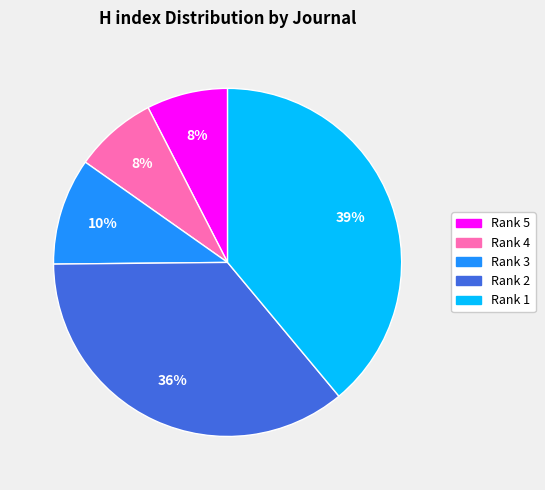

To the nearest percent, what is the difference between the largest and smallest slice percentages?

31%